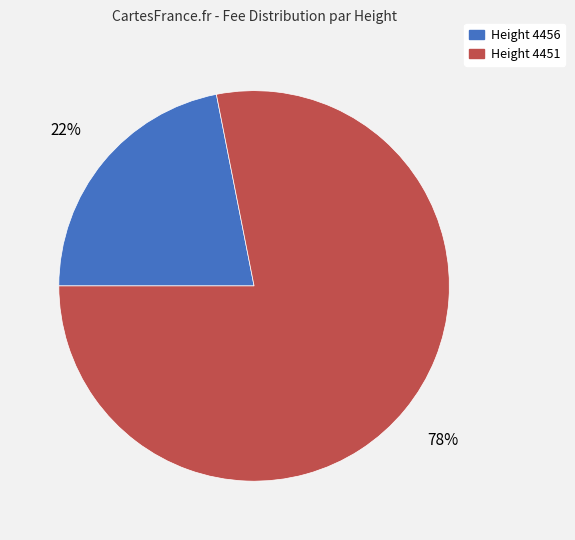

Is there a majority slice in this chart?

Yes